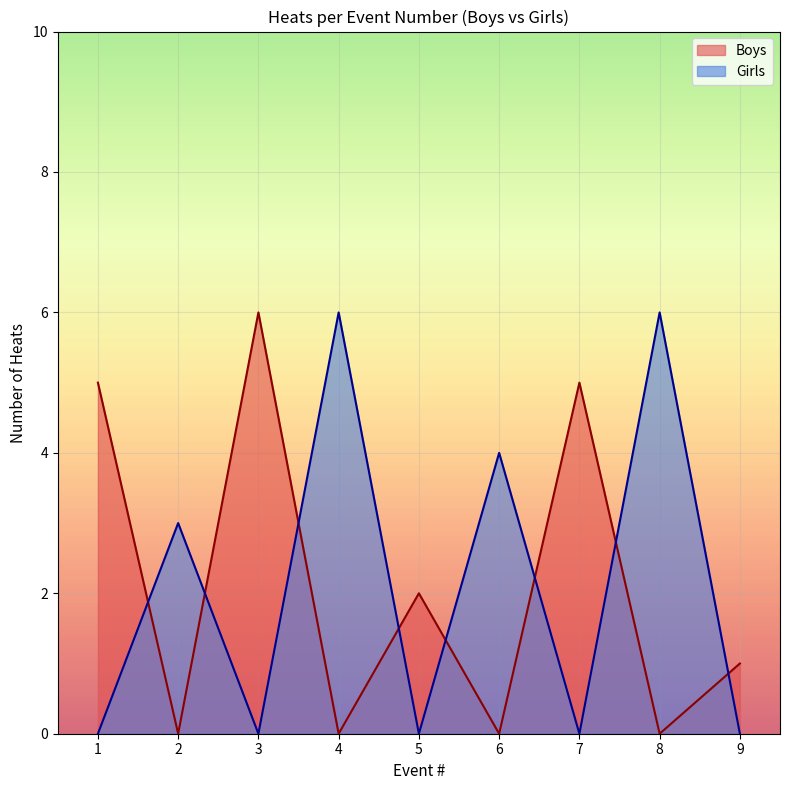

How many intersections are there between Boys and Girls?

8